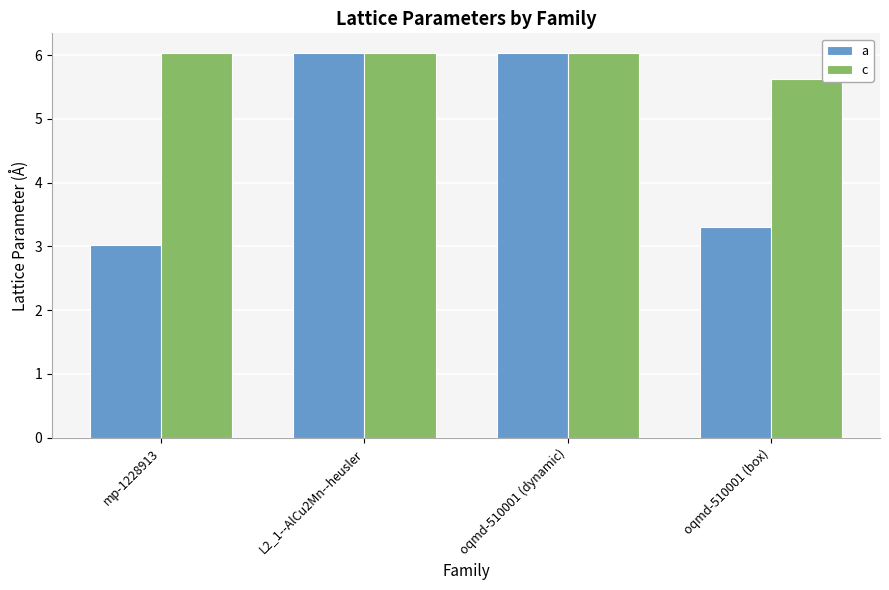

Which series has the widest spread of values?

a